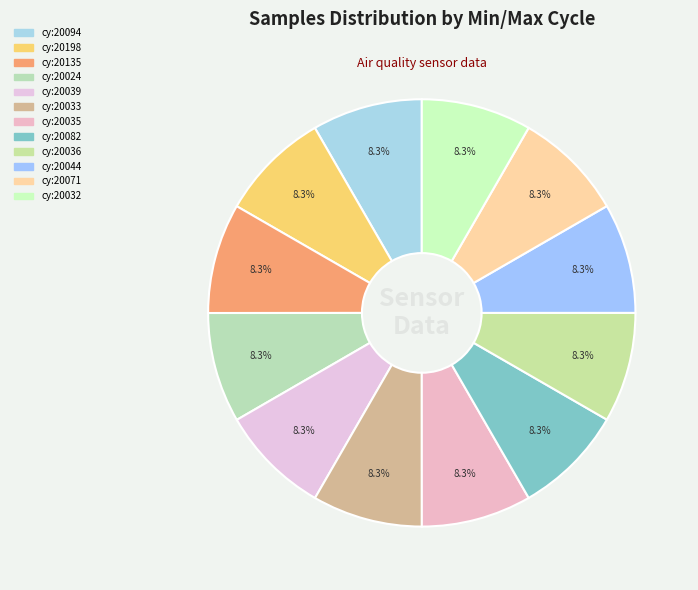

Is there any slice that represents more than half of the pie?

No